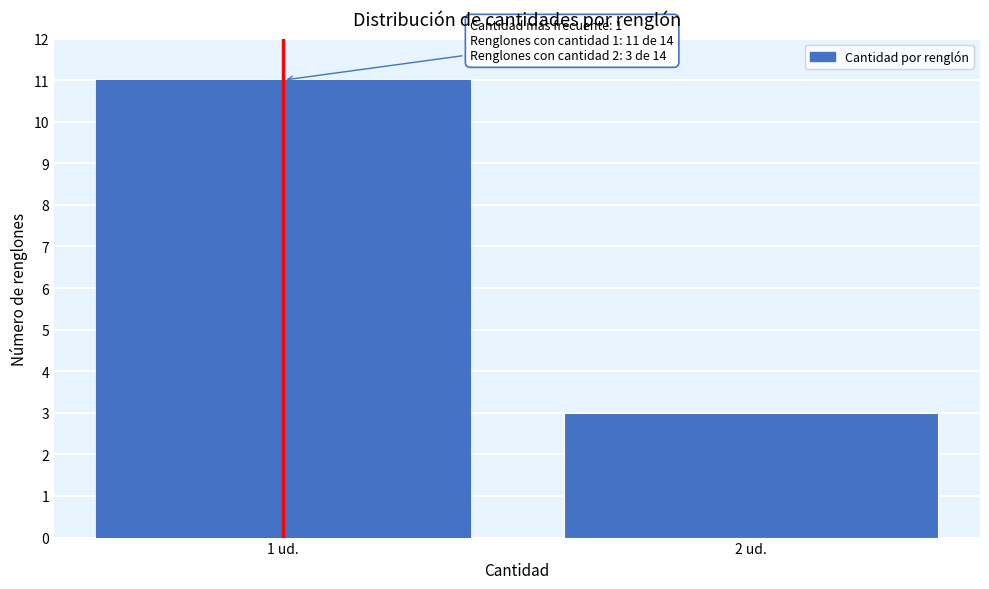

Reading right to left, what are all the values shown in this chart?

2 ud.=3	1 ud.=11